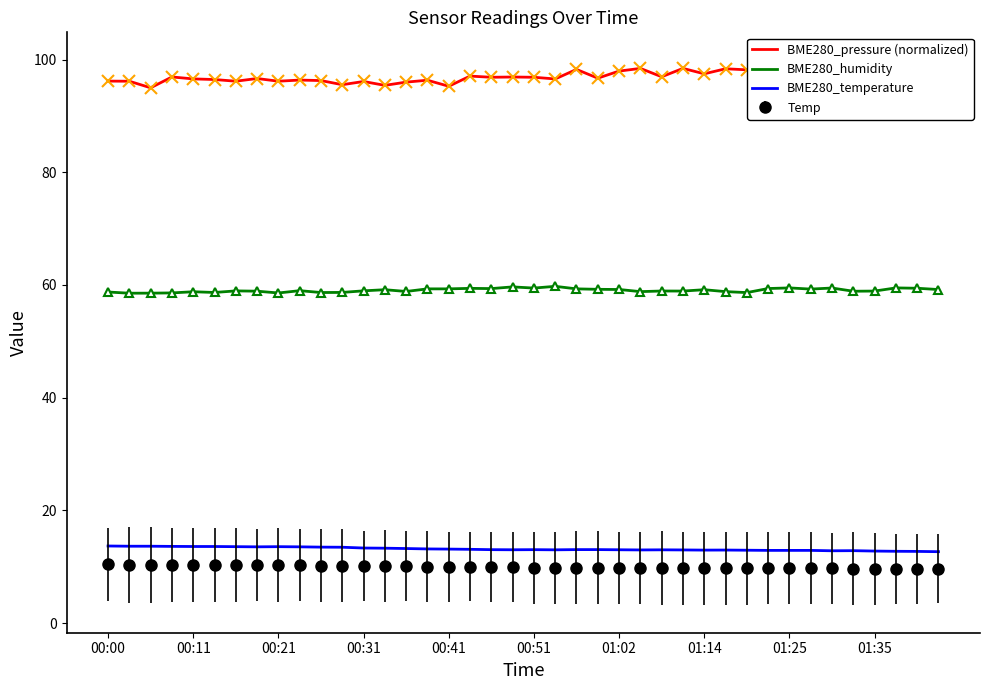

What is the sum of the BME280_temperature values at 33 and 34?

25.7